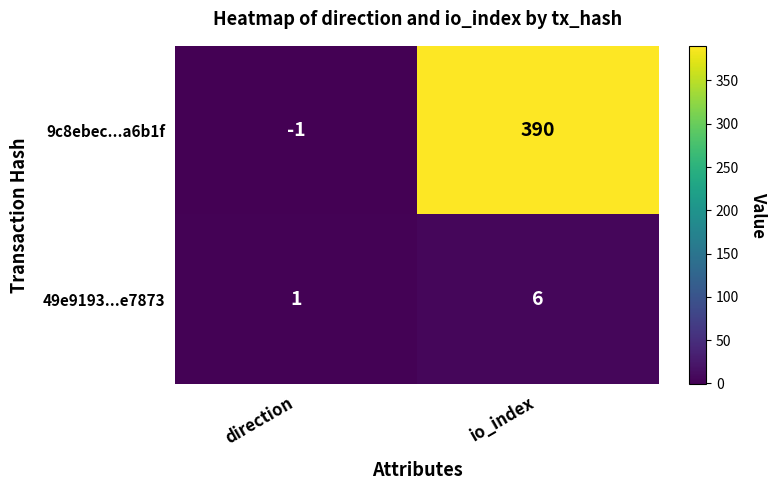

What is the spread (max minus min) of values at io_index?

384